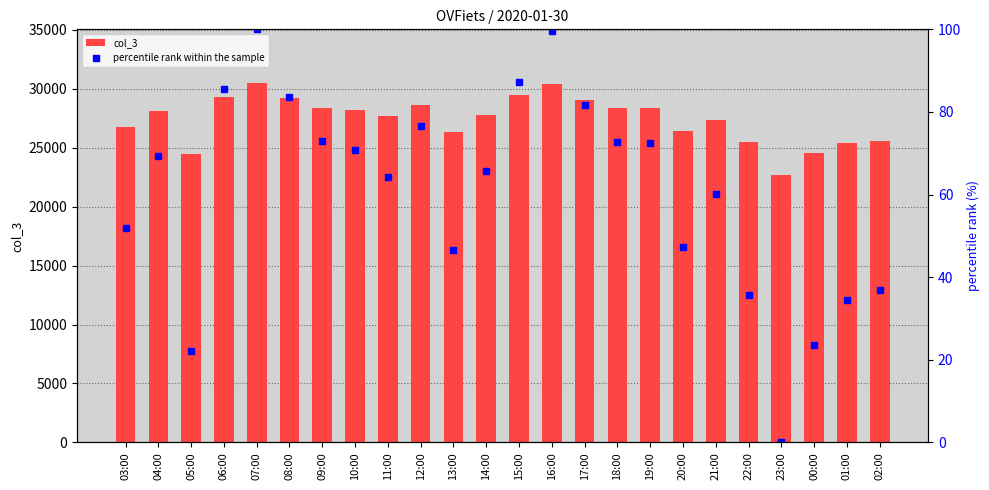

What is the label of the 17th bar from the right?

10:00